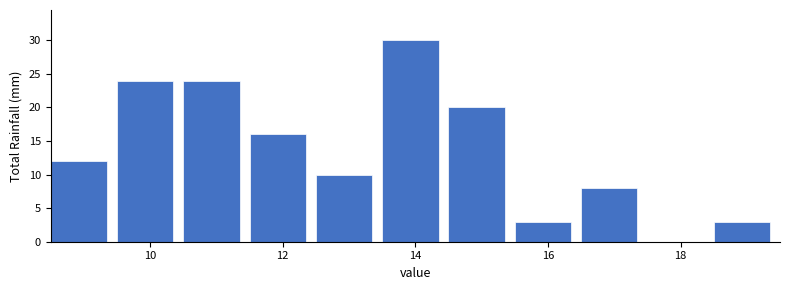

Reading left to right, list every bar in this chart as the range it spans on the x-axis followed by its height. Neither the bar edges nor the heights are printed on the chart, so give them approximately, as read against the axes.

8.5 to 9.5: 12
9.5 to 10.5: 24
10.5 to 11.5: 24
11.5 to 12.5: 16
12.5 to 13.5: 10
13.5 to 14.5: 30
14.5 to 15.5: 20
15.5 to 16.5: 3
16.5 to 17.5: 8
17.5 to 18.5: 0
18.5 to 19.5: 3